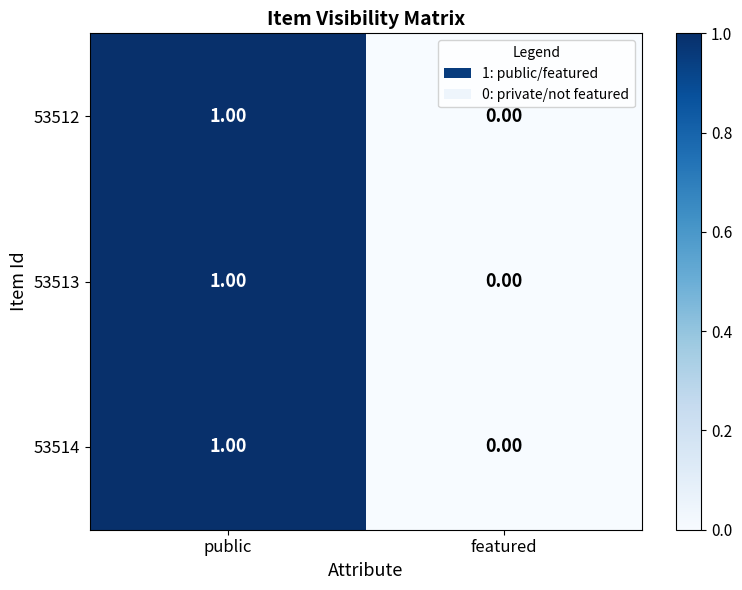

At which category is the sum across all series the highest?

public